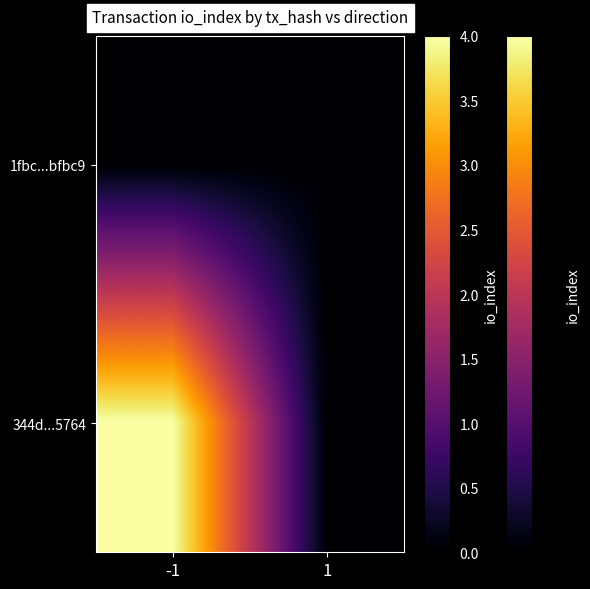

Rank the series by their maximum value, from highest to lowest.

344d...5764, 1fbc...bfbc9